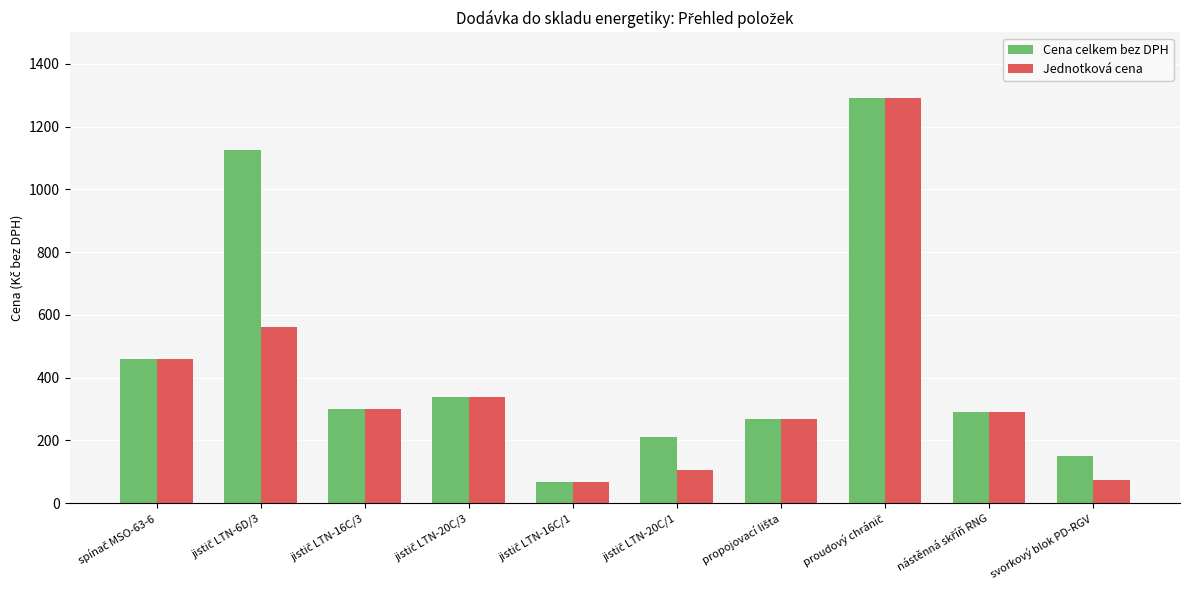

Is it true that Cena celkem bez DPH equals 252.5 at svorkový blok PD-RGV?

False